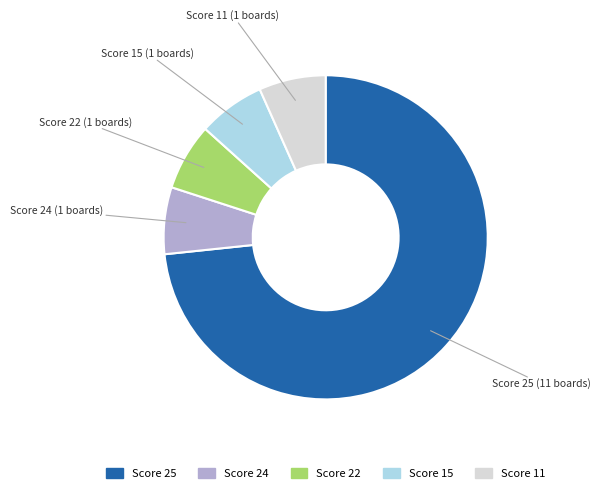

Is there any slice that represents more than half of the pie?

Yes